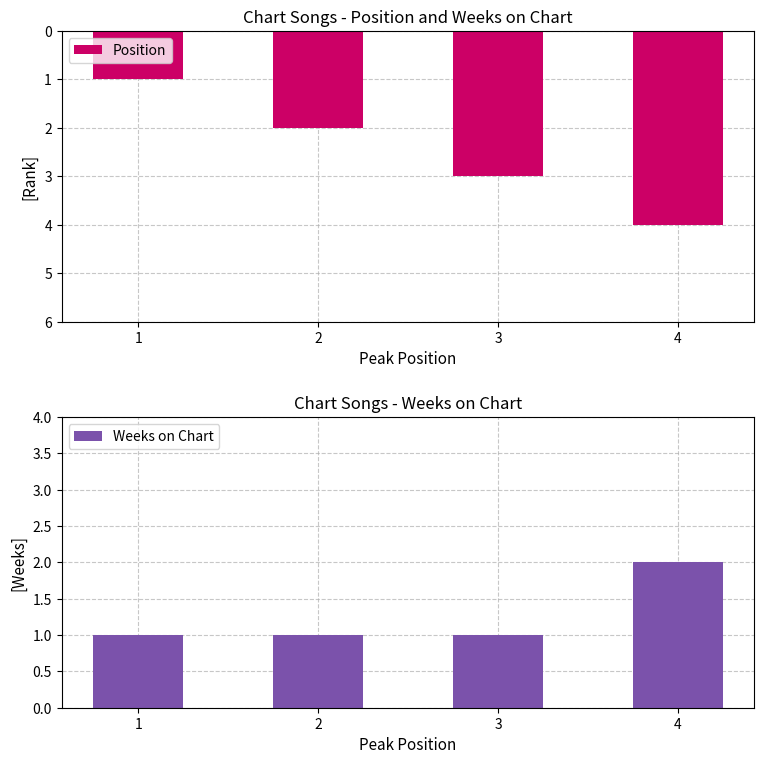

How many groups of bars are there?

4